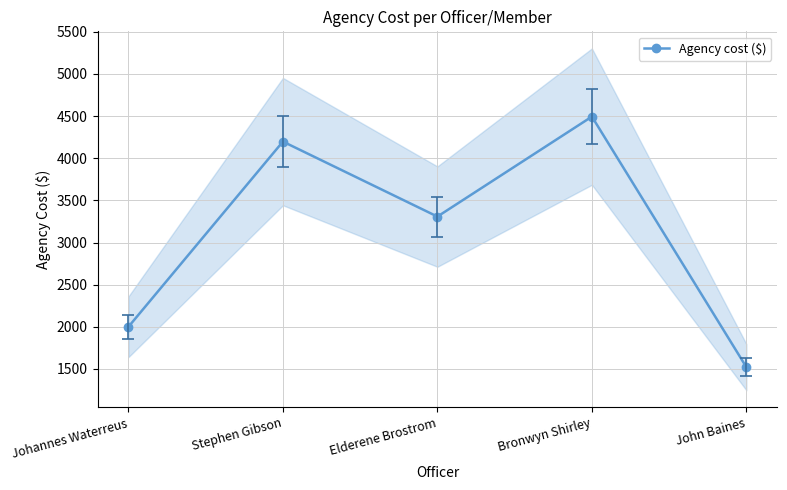

Read the value at Stephen Gibson.

4197.1